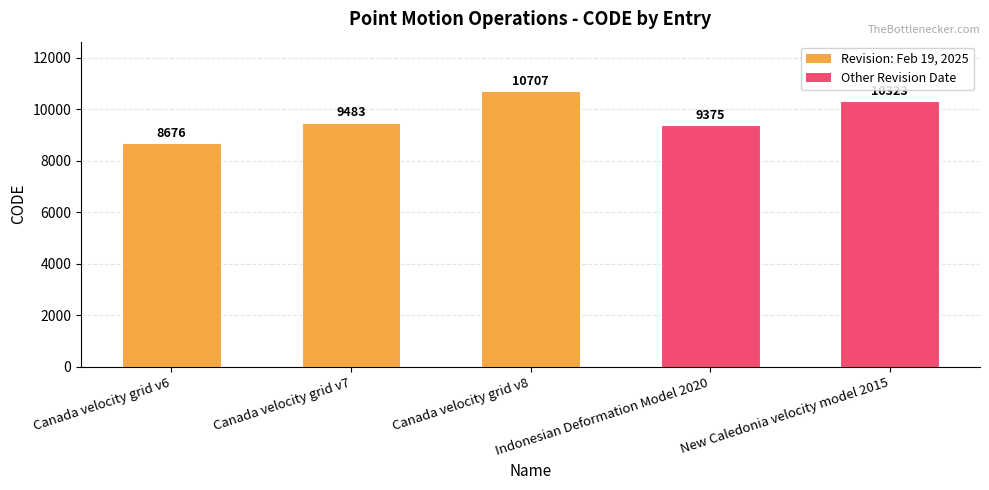

Count the number of data series in this chart.

1